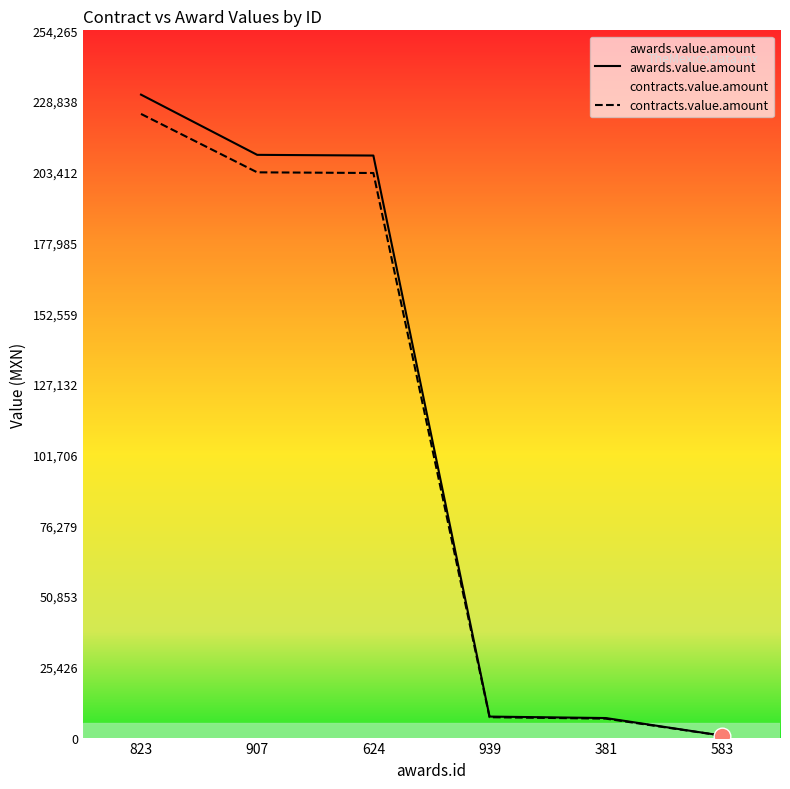

What value does the contracts.value.amount series have at 907?

203215.0